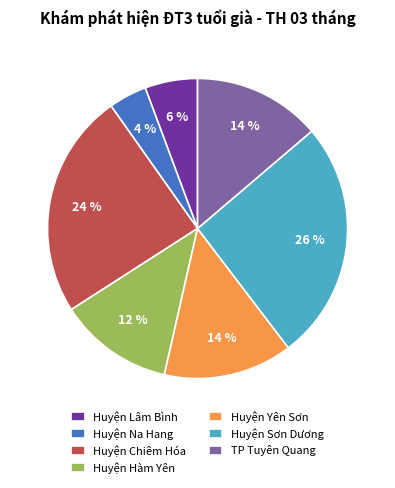

Between Huyện Chiêm Hóa and TP Tuyên Quang, which is larger?

Huyện Chiêm Hóa